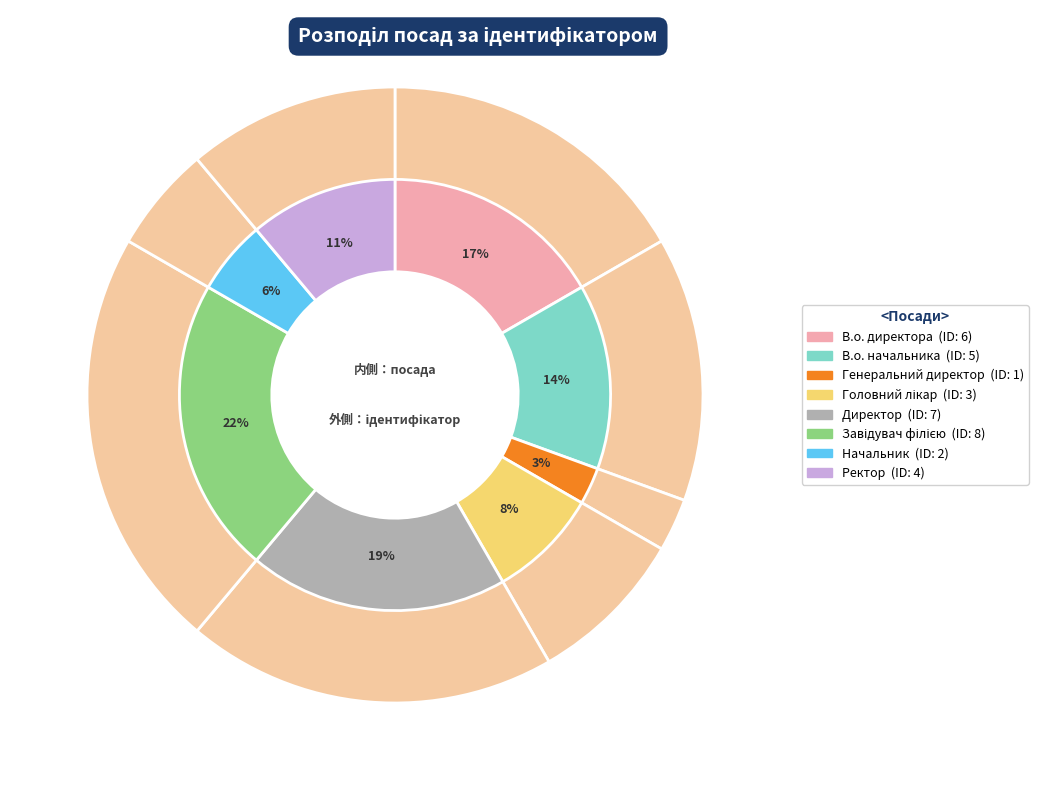

Is it true that Начальник is 11% of the pie?

False